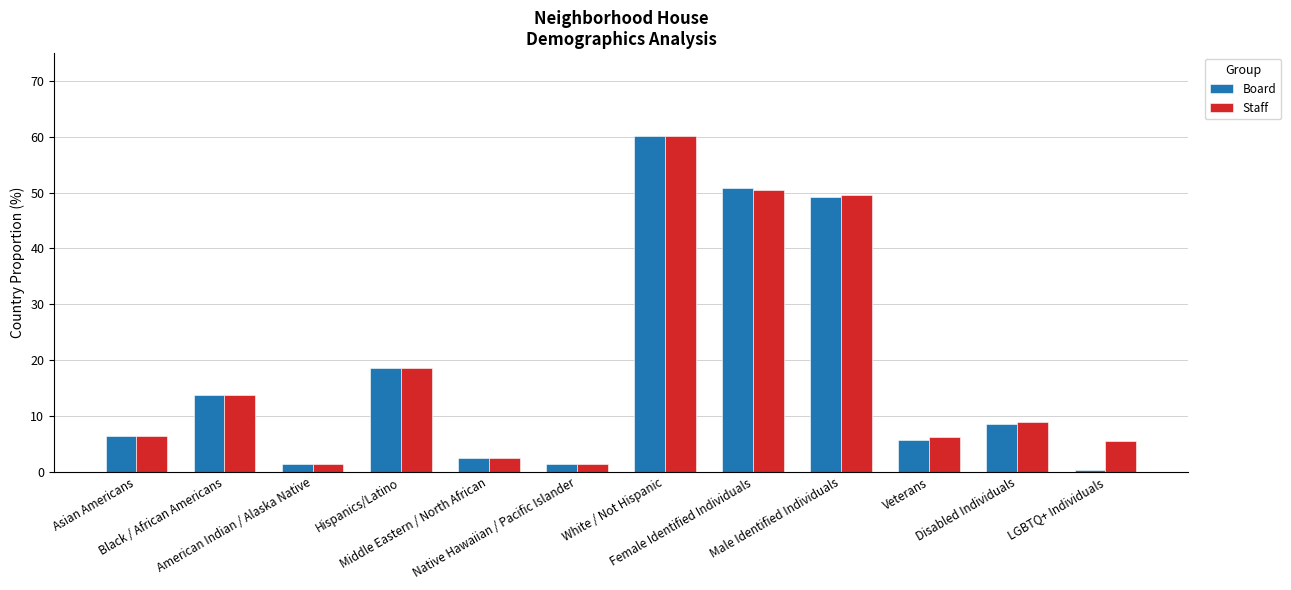

Which series has the widest spread of values?

Board